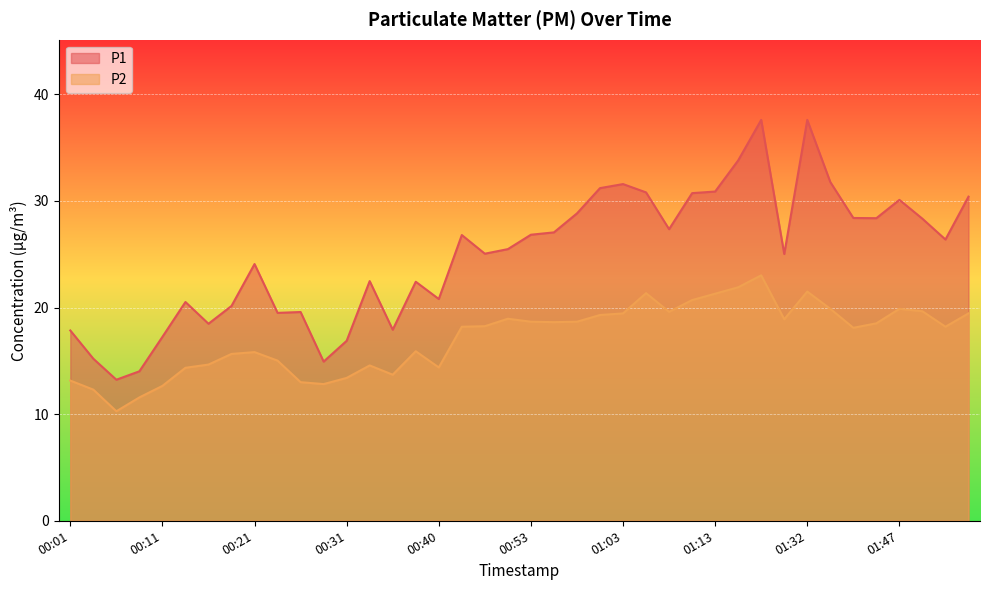

What is the value of the P2 point at the 34th from the left?

19.9